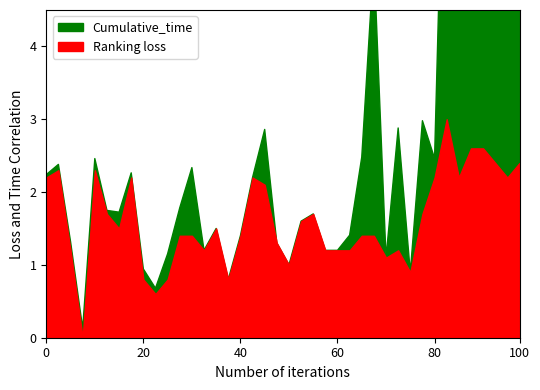

After their last crossing, which series has the higher values: Cumulative_time or Ranking_loss?

Cumulative_time